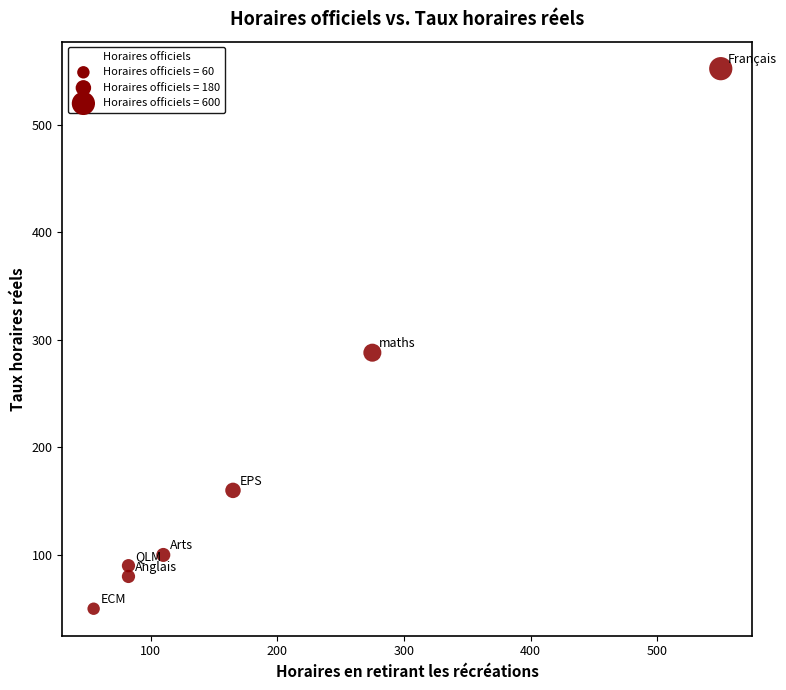

What is the average Y value?

189